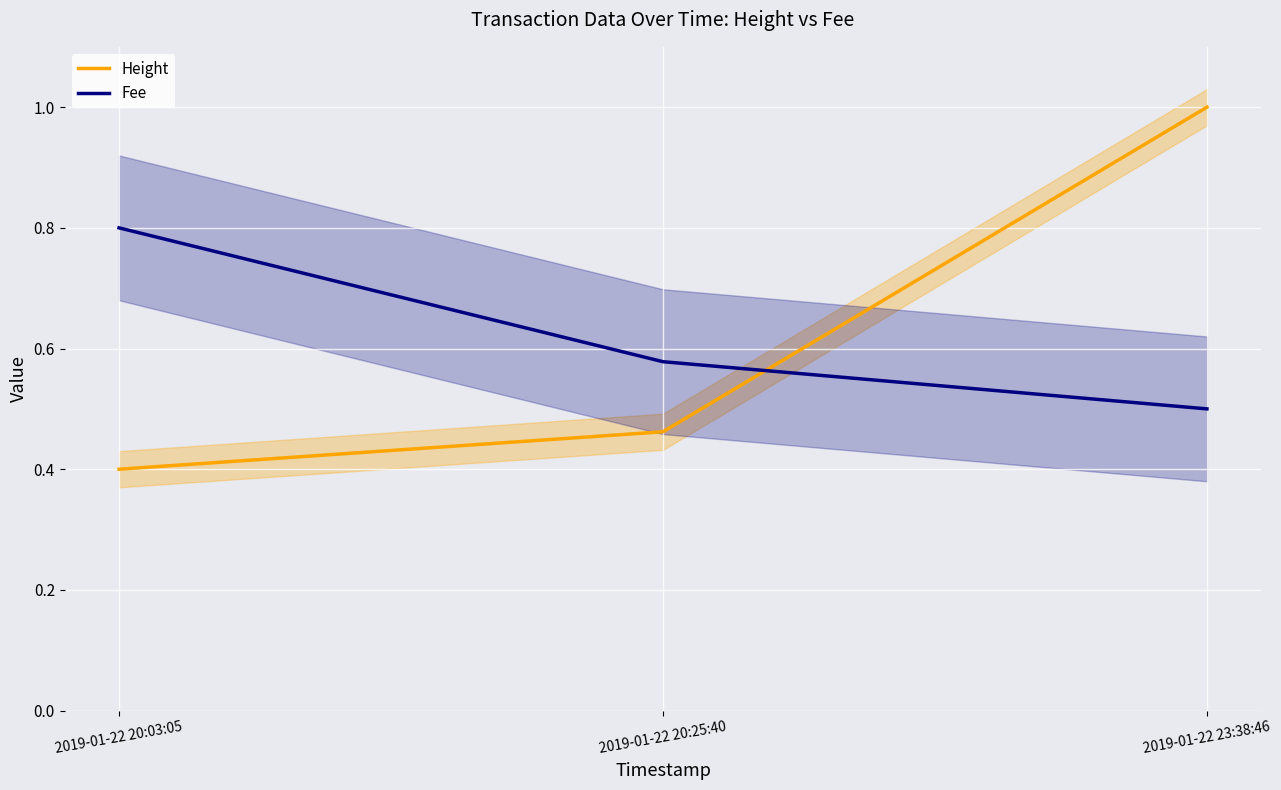

Rank the categories by Height value from highest to lowest.

2019-01-22 23:38:46, 2019-01-22 20:25:40, 2019-01-22 20:03:05